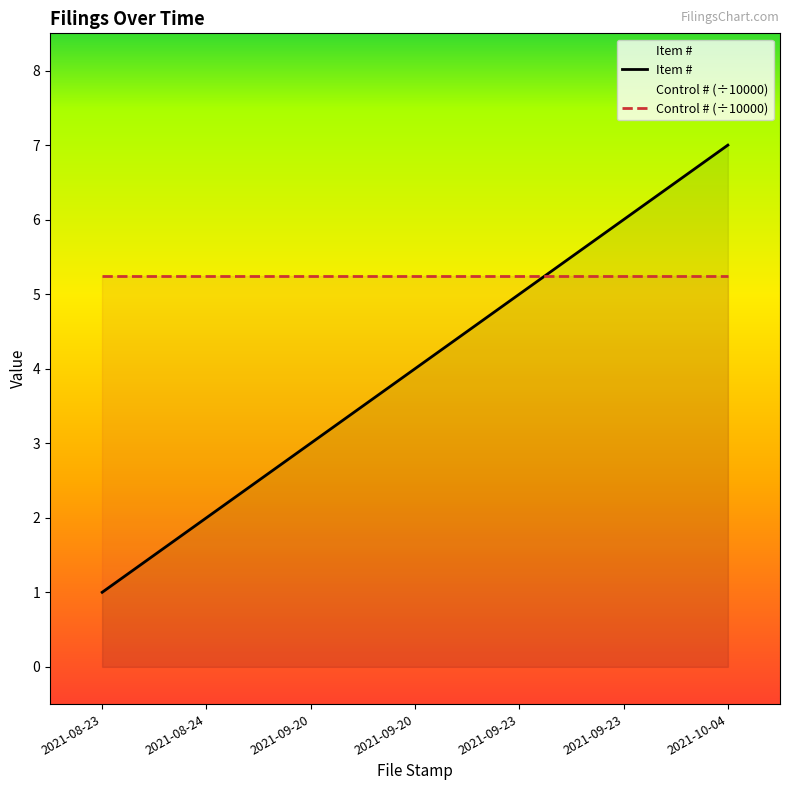

Where does the data first go above 4?

2021-09-23